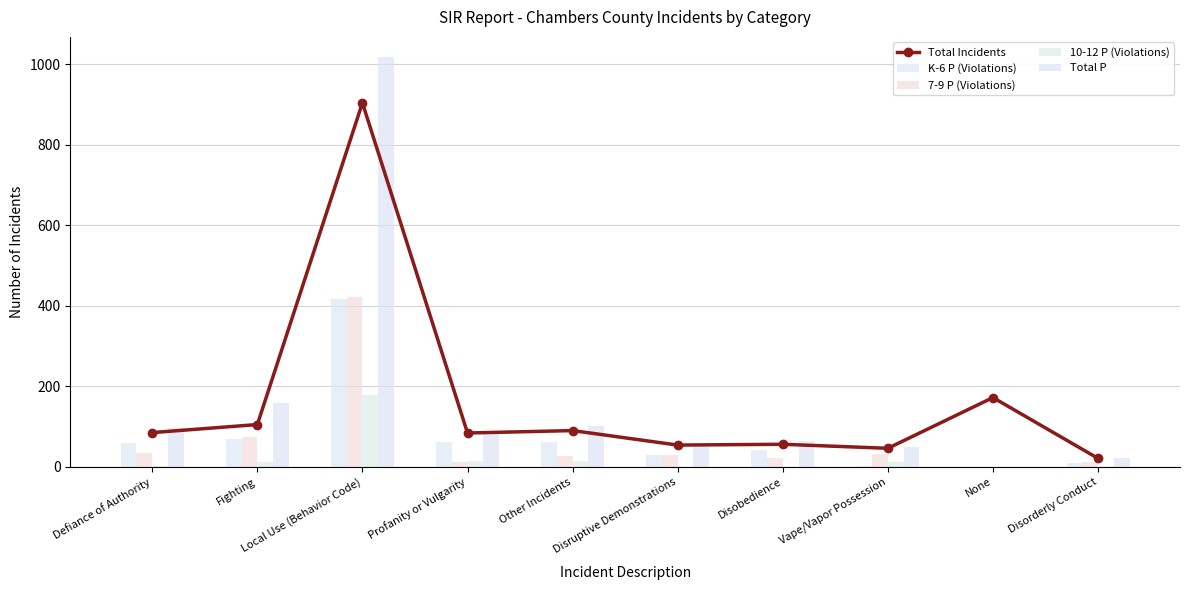

How many positive values does the Total P series have?

9